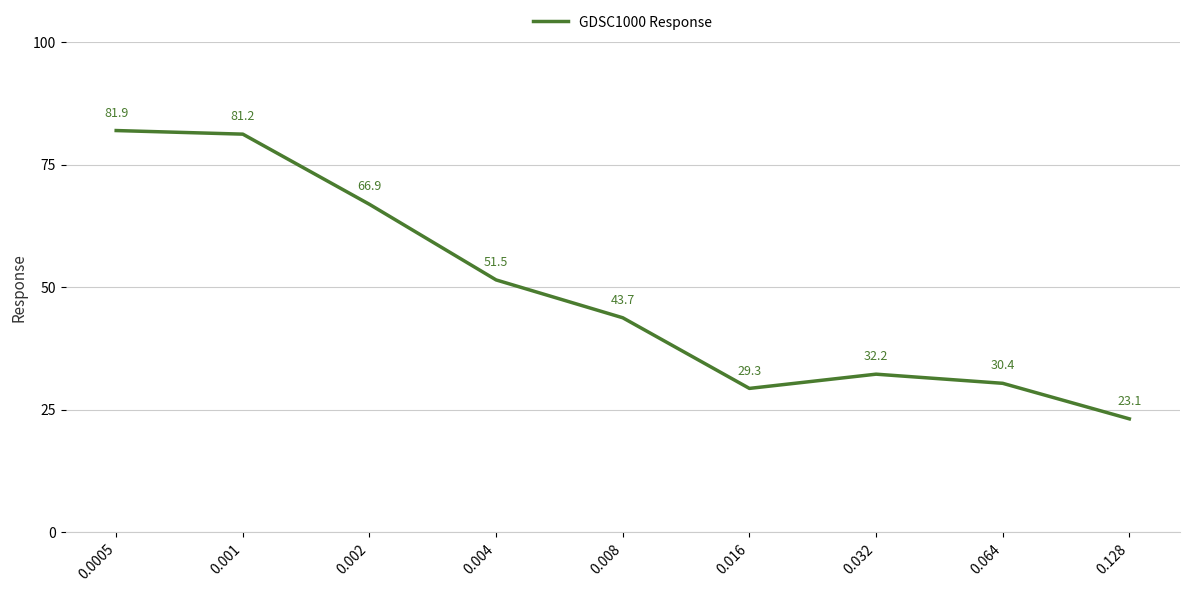

Is it true that the value at 0.0005 is 81.9?

True